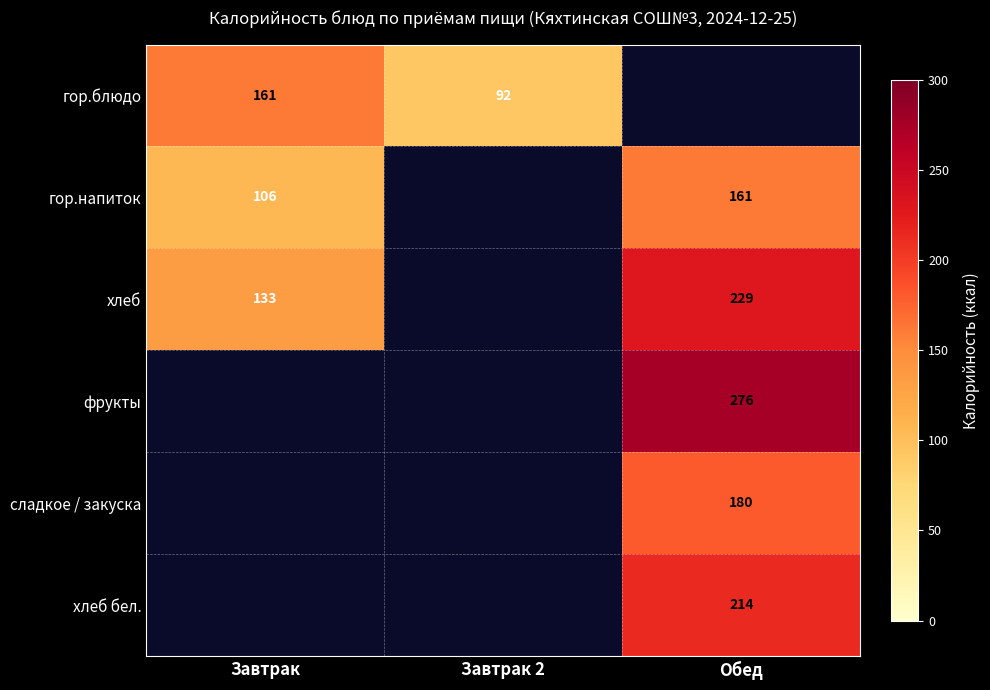

Count the number of categories in the chart.

3